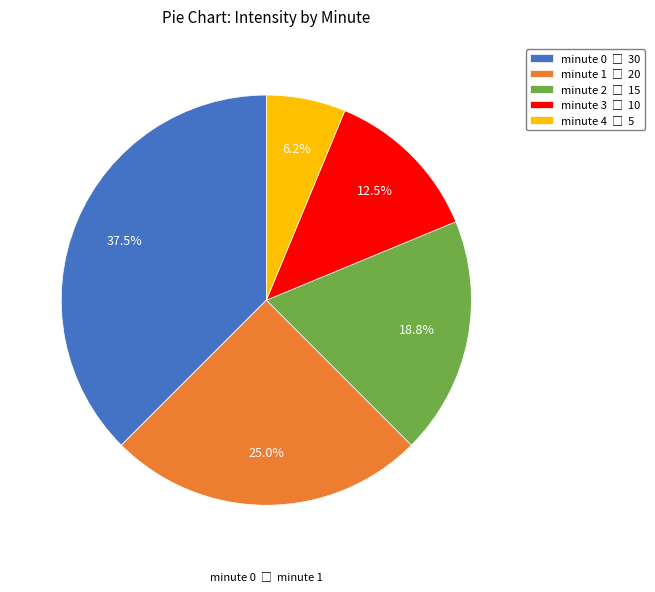

Count the number of slices in the pie.

5